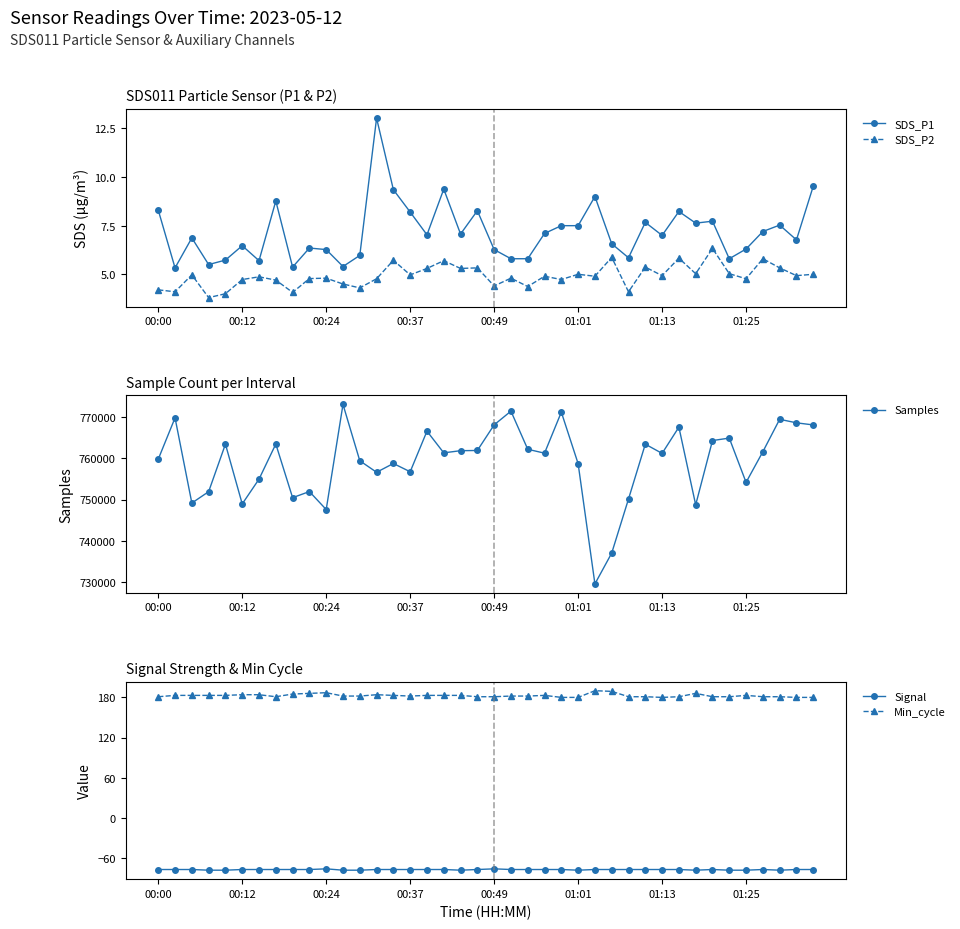

True or false: Samples and Signal cross at least once.

False